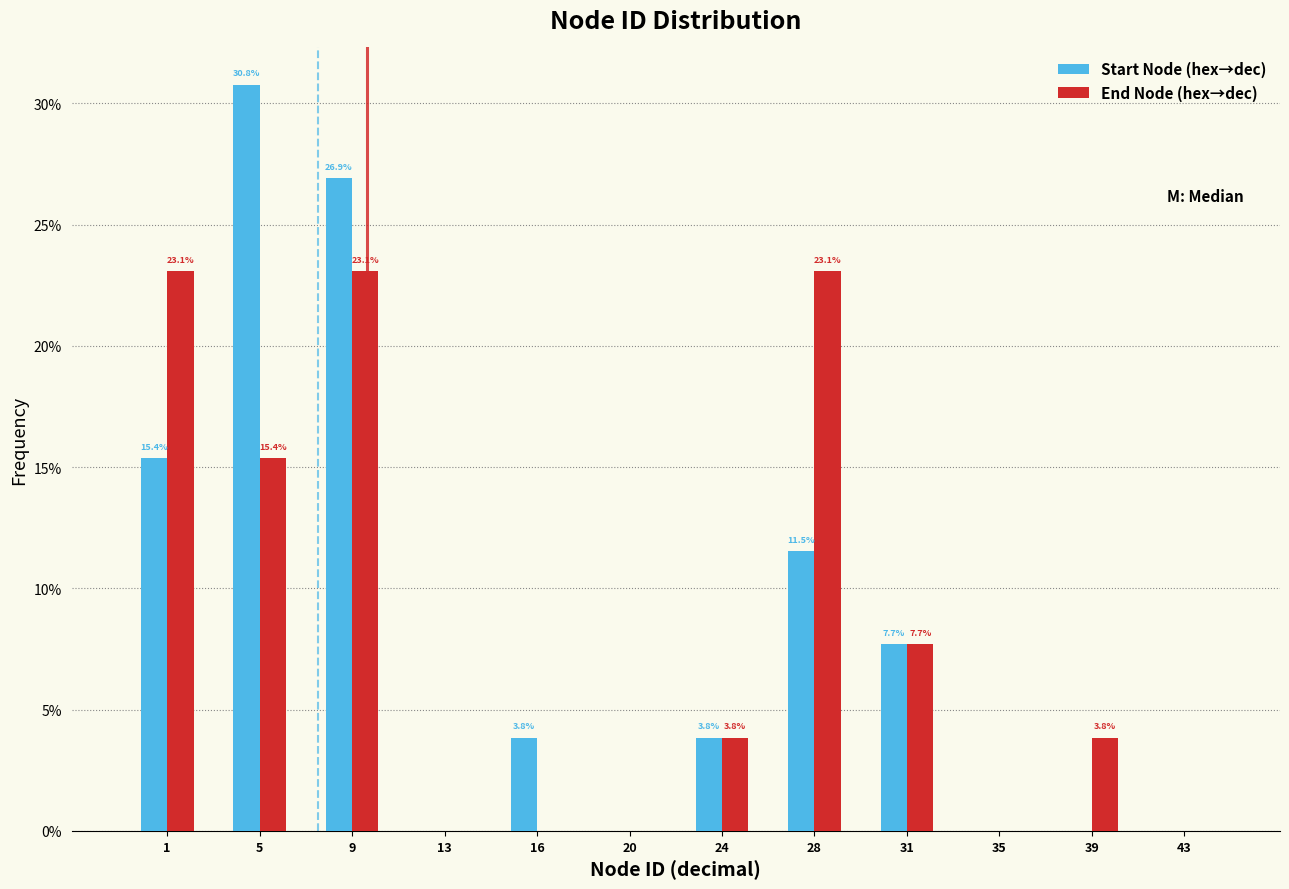

Reading left to right, list all the values displayed in this chart.

Start Node (hex→dec): 1=15.4	5=30.8	9=26.9	13=0.0	16=3.8	20=0.0	24=3.8	28=11.5	31=7.7	35=0.0	39=0.0	43=0.0
End Node (hex→dec): 1=23.1	5=15.4	9=23.1	13=0.0	16=0.0	20=0.0	24=3.8	28=23.1	31=7.7	35=0.0	39=3.8	43=0.0